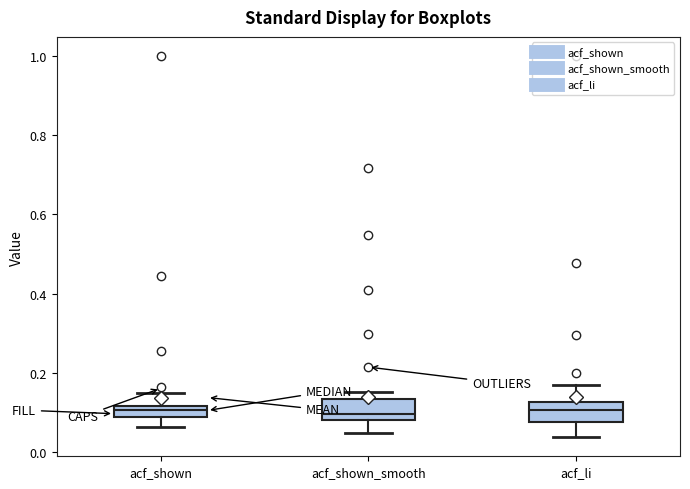

Where does the lower whisker of the box for acf_shown end on the y-axis? The values are not printed on the chart, so give them approximately, as read against the axis.

0.06